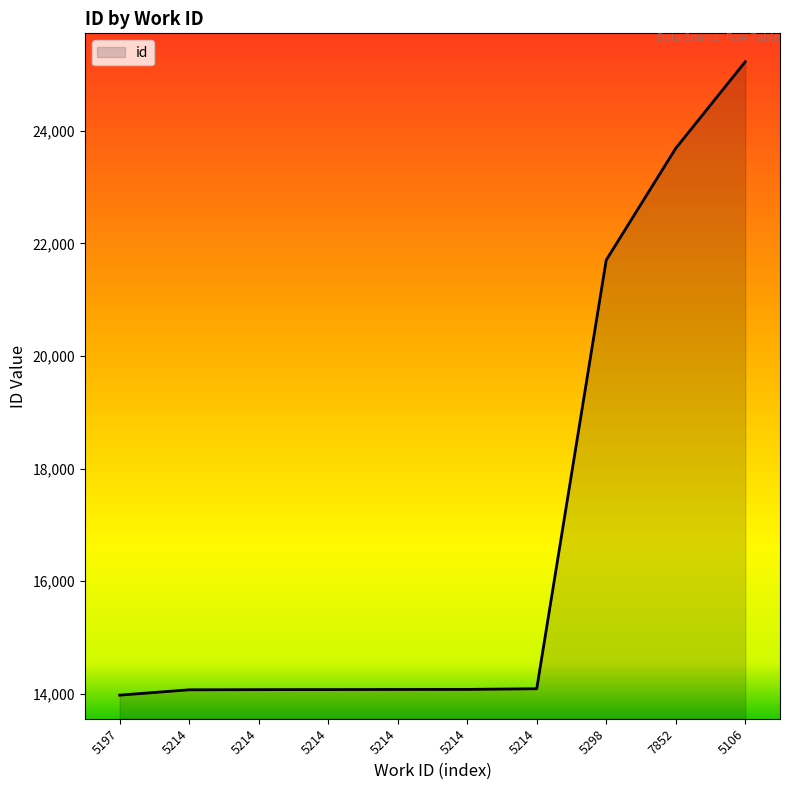

Reading right to left, transcribe all the data shown in this chart.

25230	23691	21705	14086	14074	14073	14071	14070	14067	13972